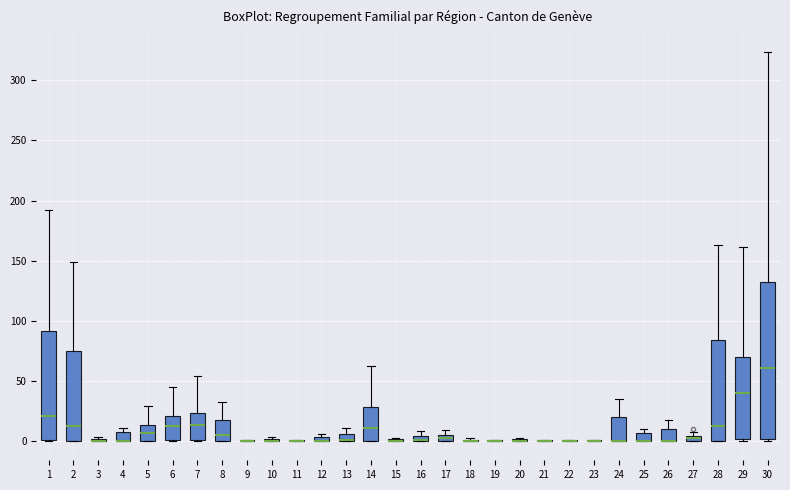

Comparing the boxes themselves (not the whiskers), which one is the tallest?

30